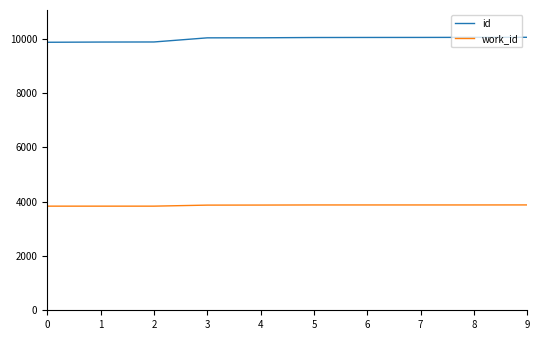

What is the average value of the id series?

9987